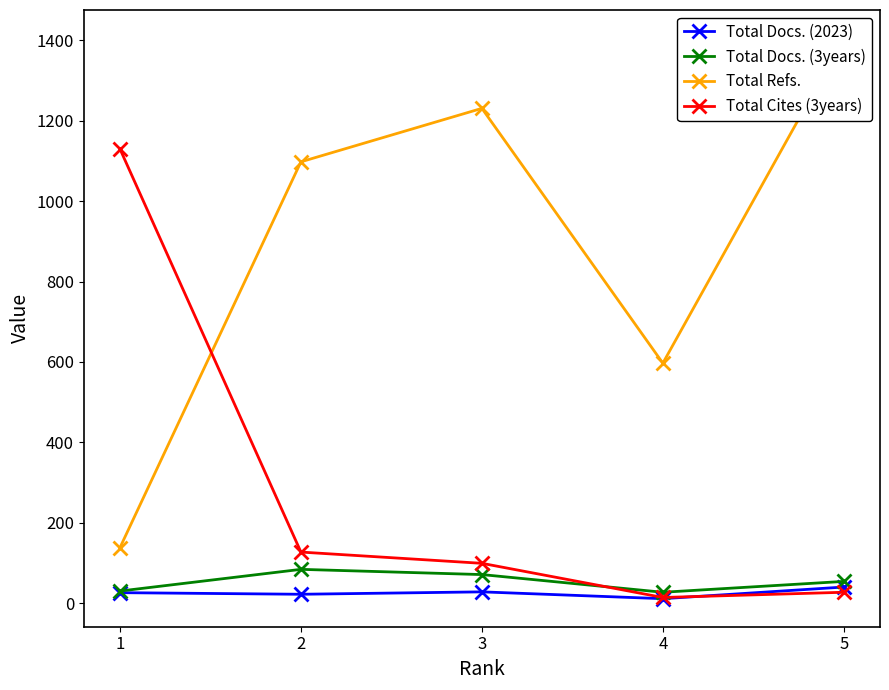

At which category does the chart reach its peak across all series?

5